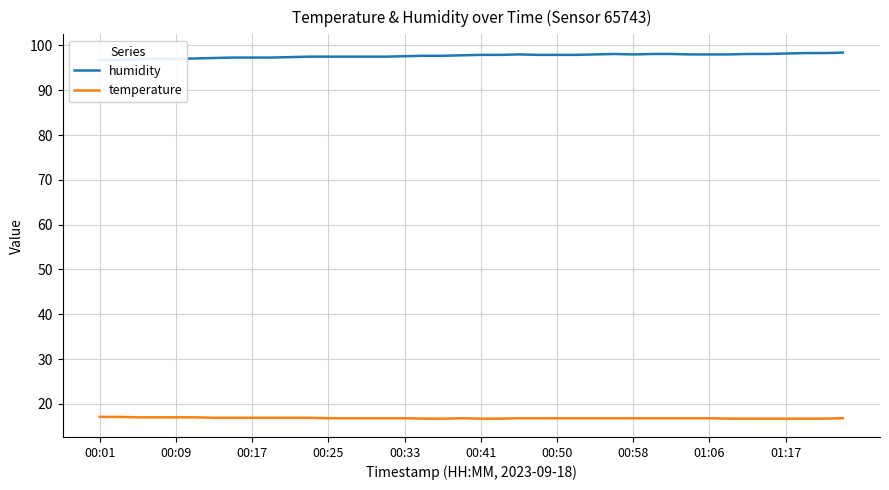

What is the minimum value for temperature?

16.7